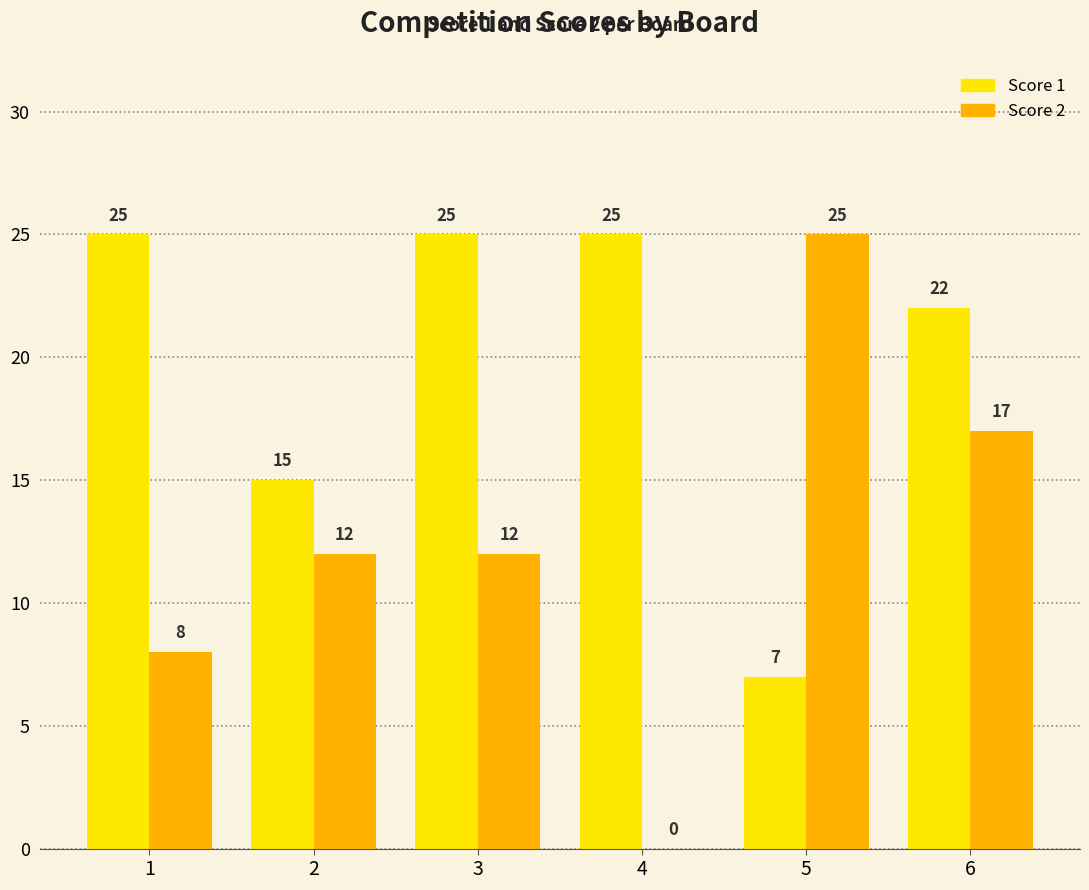

Are the bars horizontal?

No